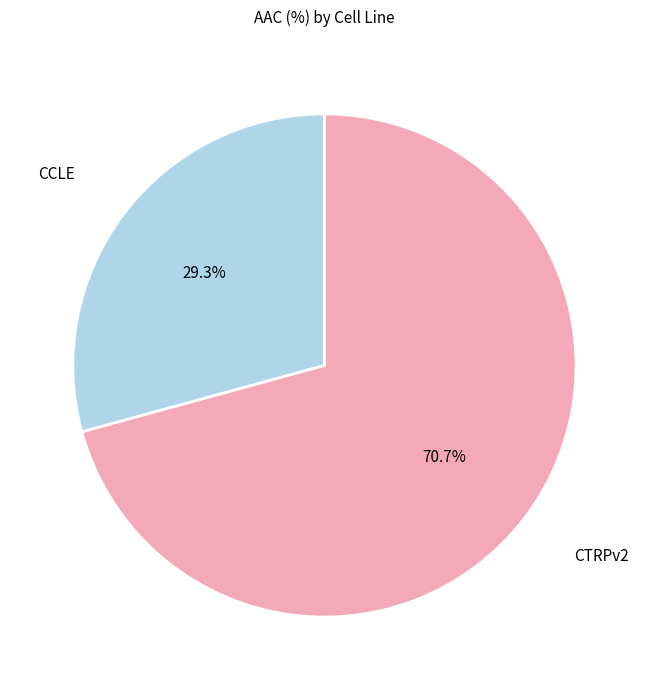

Does any single category account for the majority?

Yes